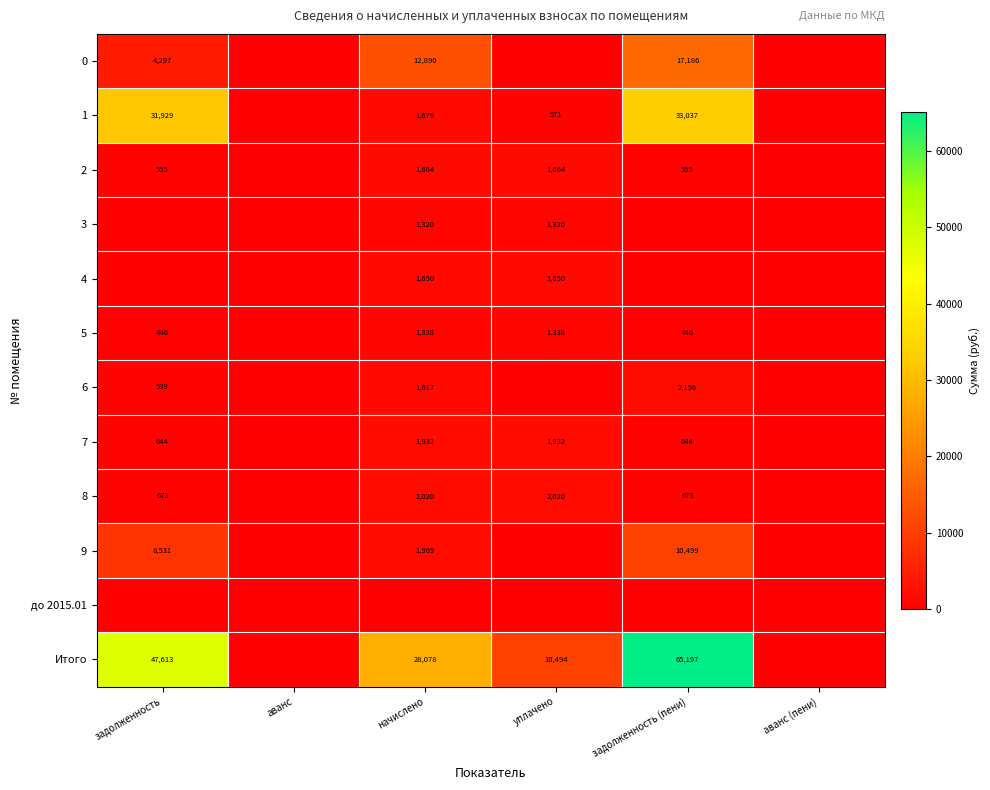

The 6 series shows 2408 at начислено. True or false?

False